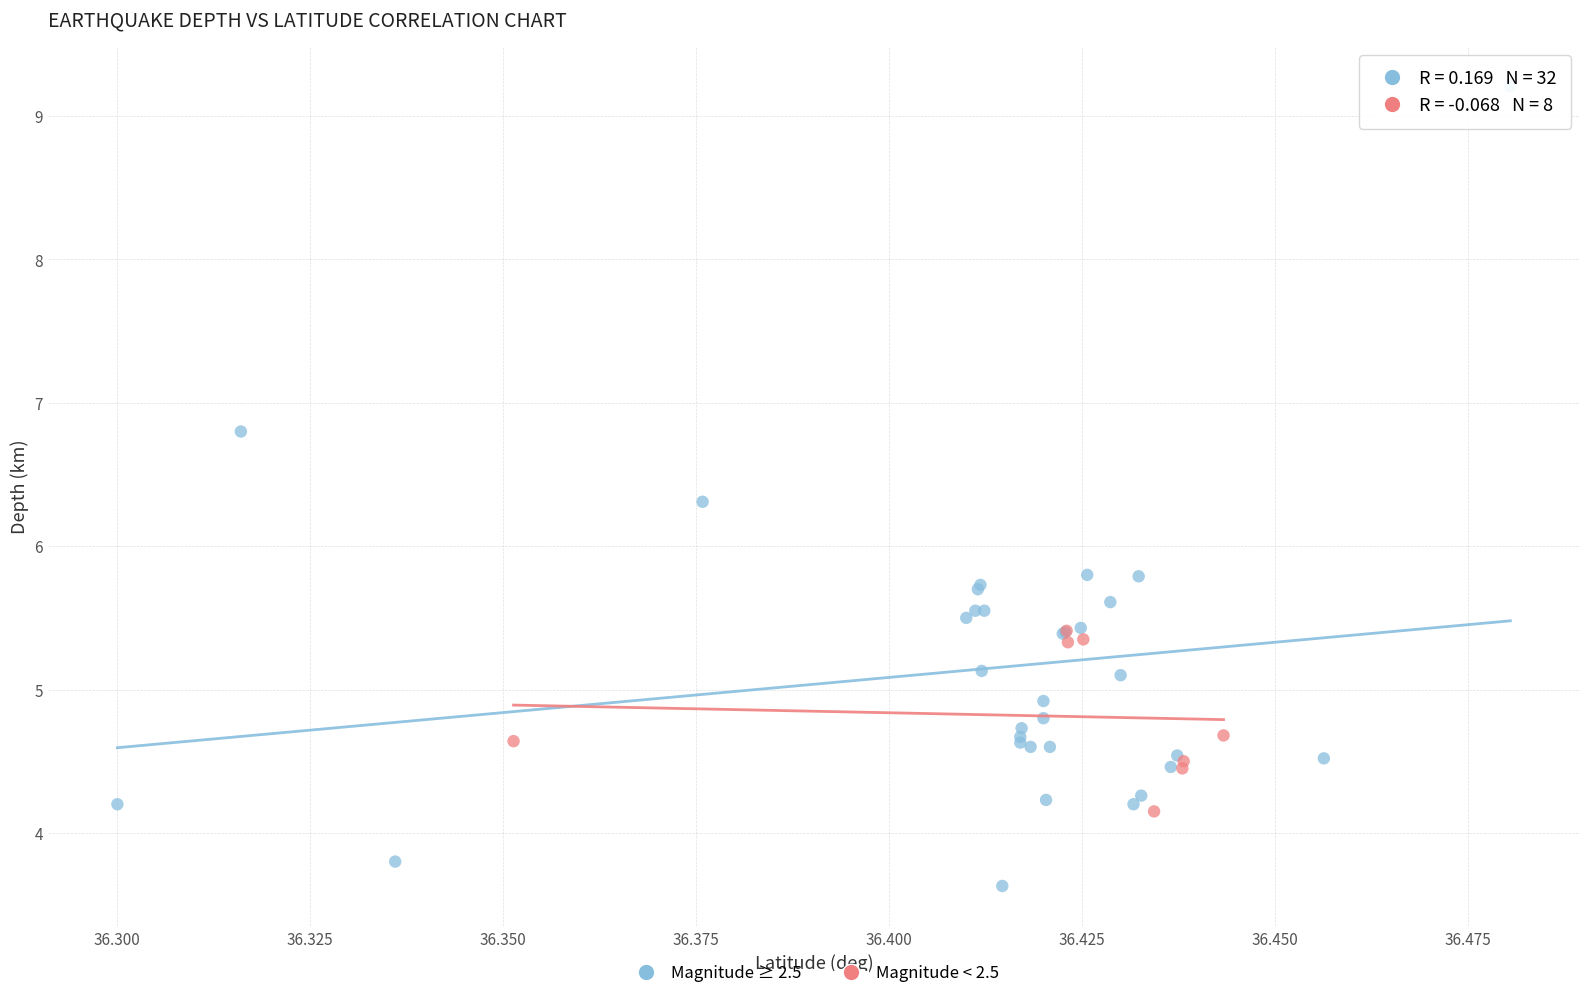

Which series reaches the minimum Y coordinate?

Magnitude ≥ 2.5